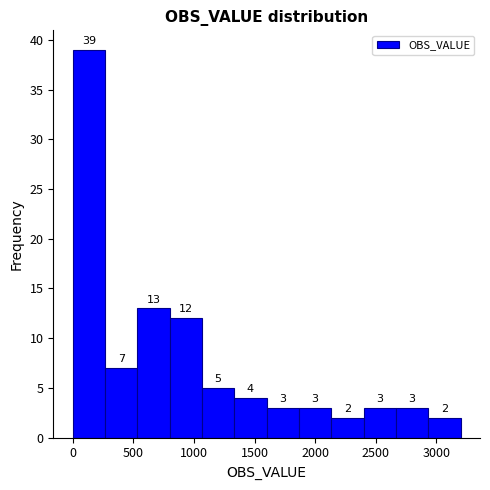

Reading left to right, list every bar in this chart as the range it spans on the x-axis followed by its height. The bar edges are not printed on the chart, so give them approximately, as read against the axis.

0 to 250: 39
250 to 550: 7
550 to 800: 13
800 to 1050: 12
1050 to 1350: 5
1350 to 1600: 4
1600 to 1850: 3
1850 to 2150: 3
2150 to 2400: 2
2400 to 2650: 3
2650 to 2950: 3
2950 to 3200: 2